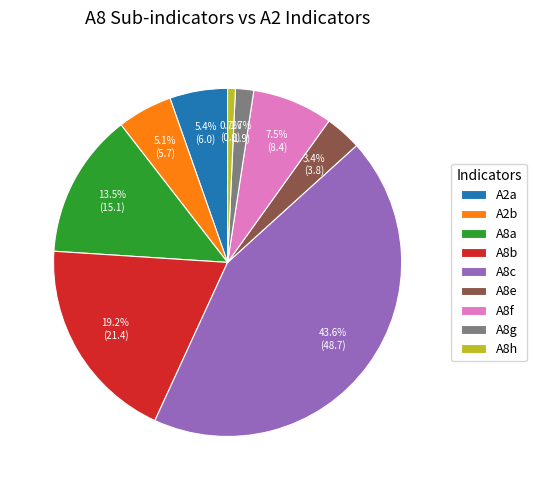

To the nearest percent, what is the difference between the largest and smallest slice percentages?

43%